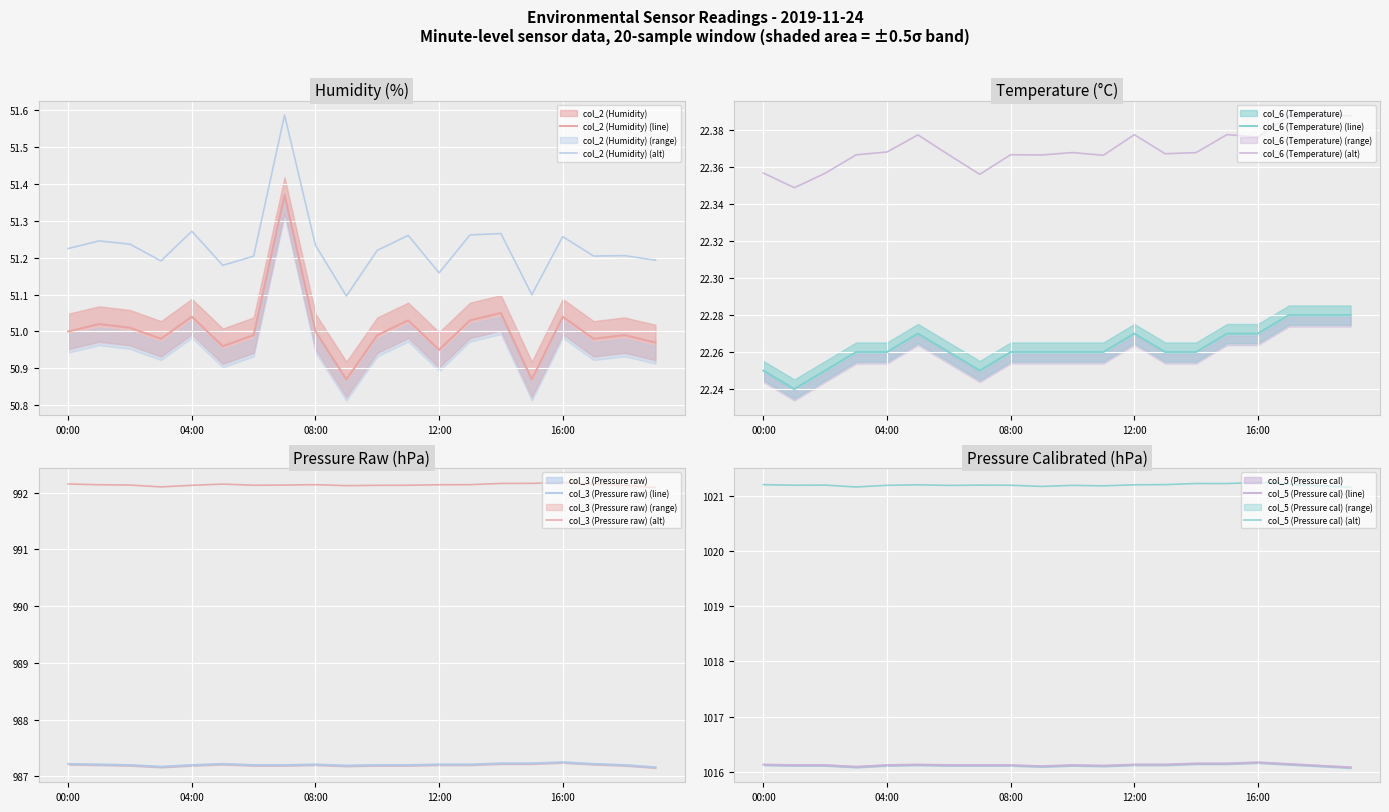

At how many categories does at least one series exceed 379?

20